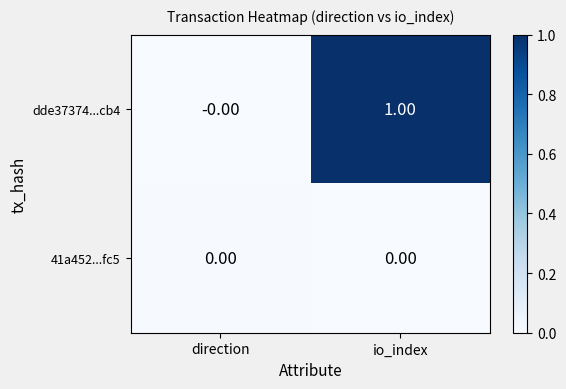

Which series has the widest spread of values?

dde37374...cb4